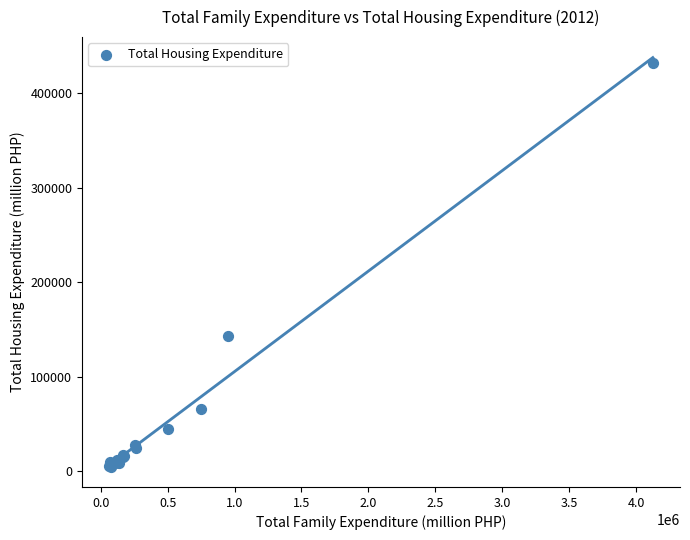

What Y value in the scatter plot is closest to 218364?

143222